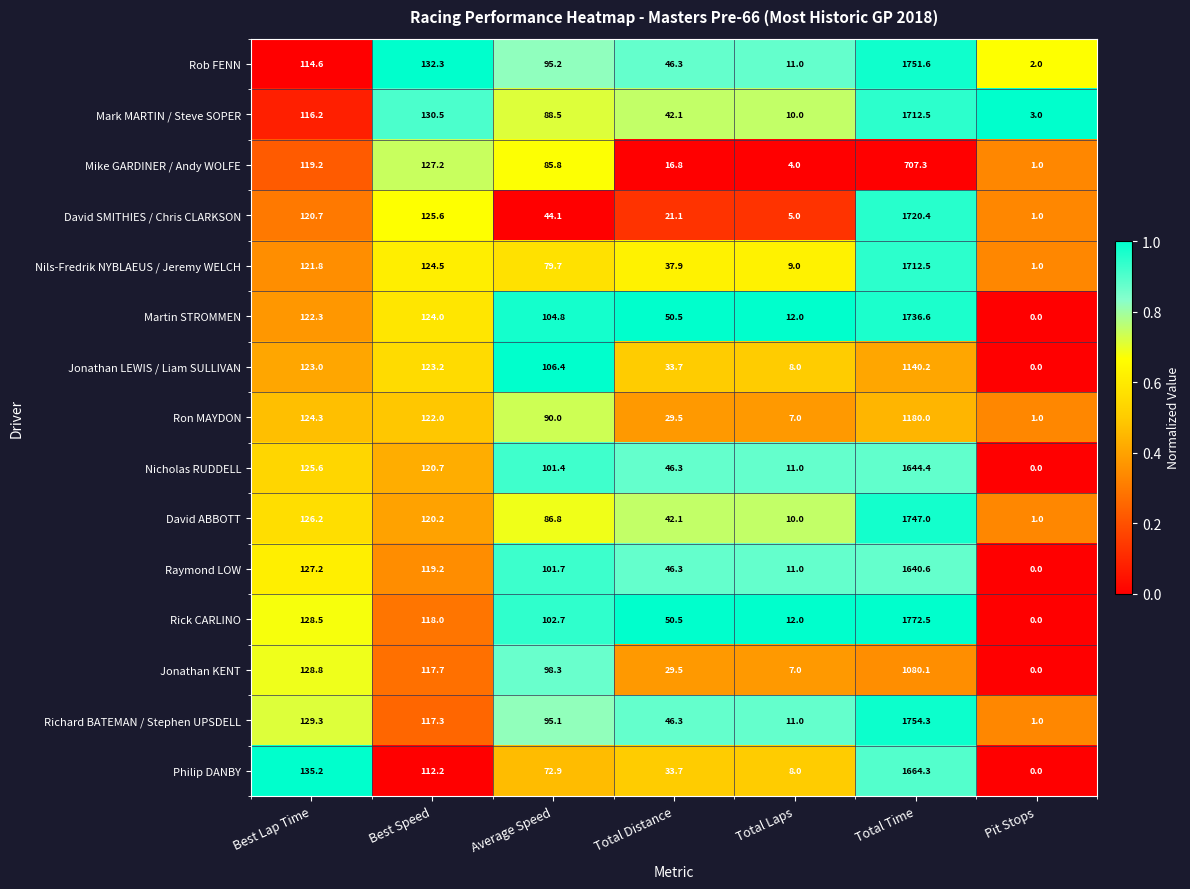

List the labels in order of Martin STROMMEN value, smallest first.

Pit Stops, Total Laps, Total Distance, Average Speed, Best Lap Time, Best Speed, Total Time